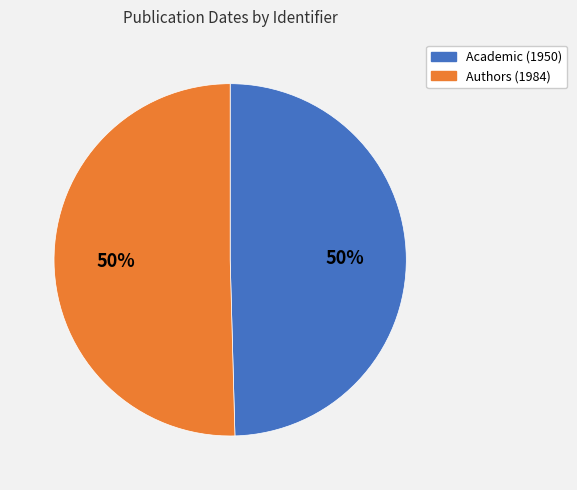

What is the ratio of the value at Academic (1950) to the value at Authors (1984)?

1.0